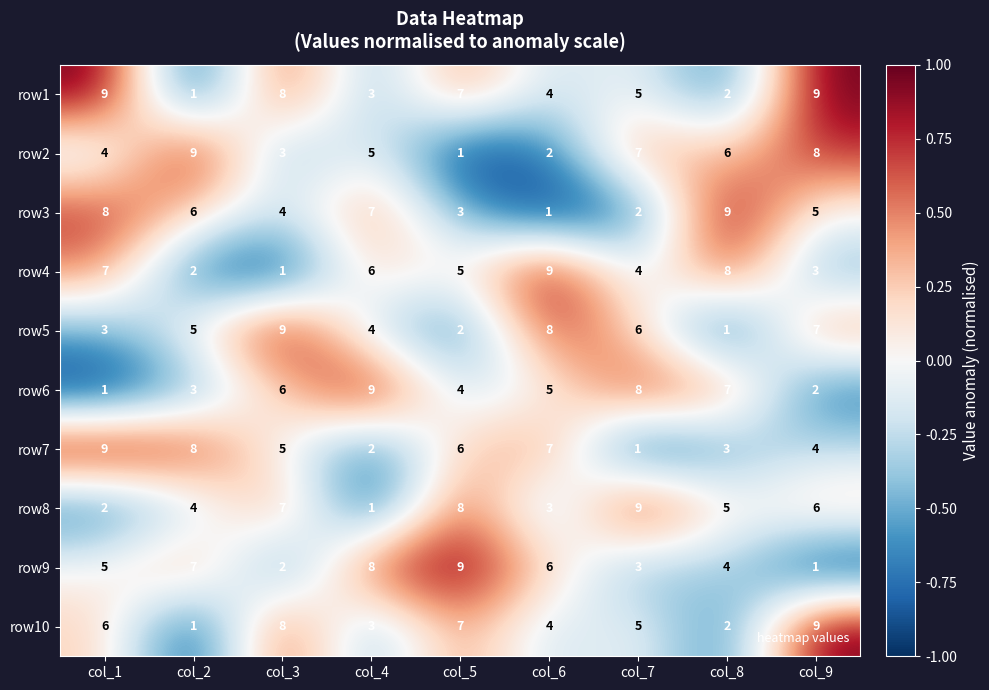

What value does the row1 series have at col_6?

4